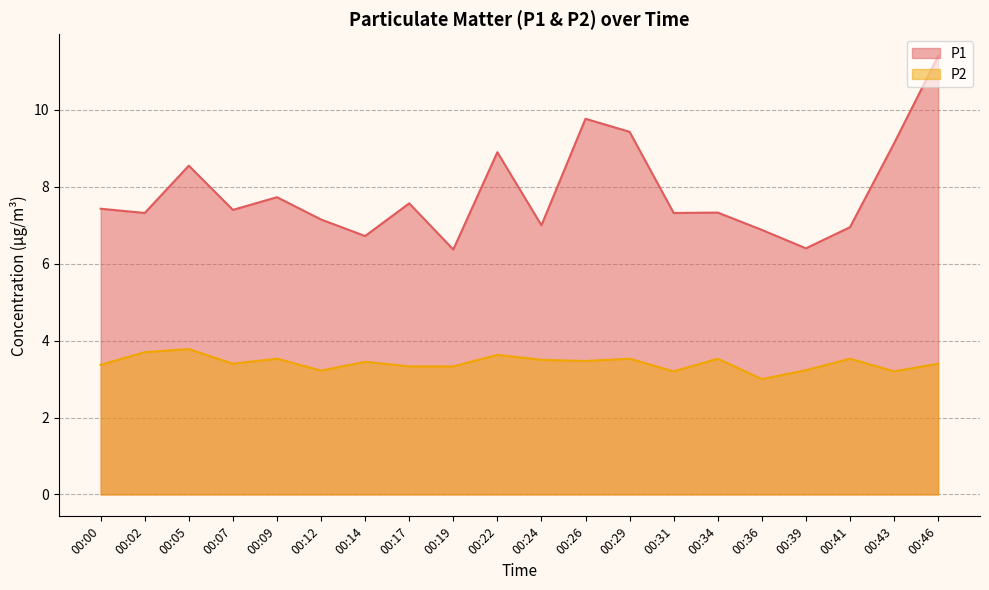

List the series in order of their overall mean, highest first.

P1, P2